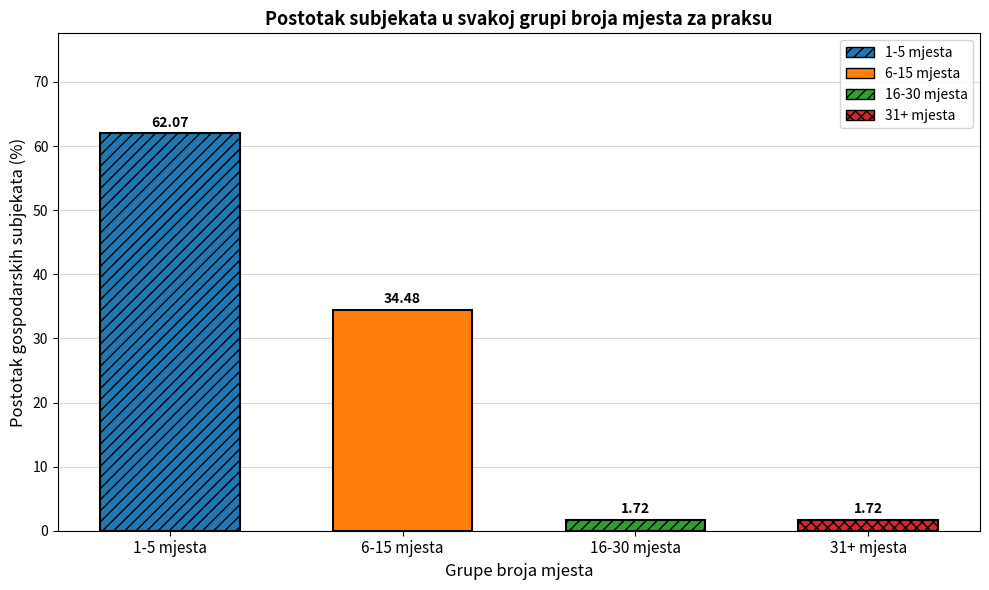

What is the lowest value of the 16-30 mjesta series?

2